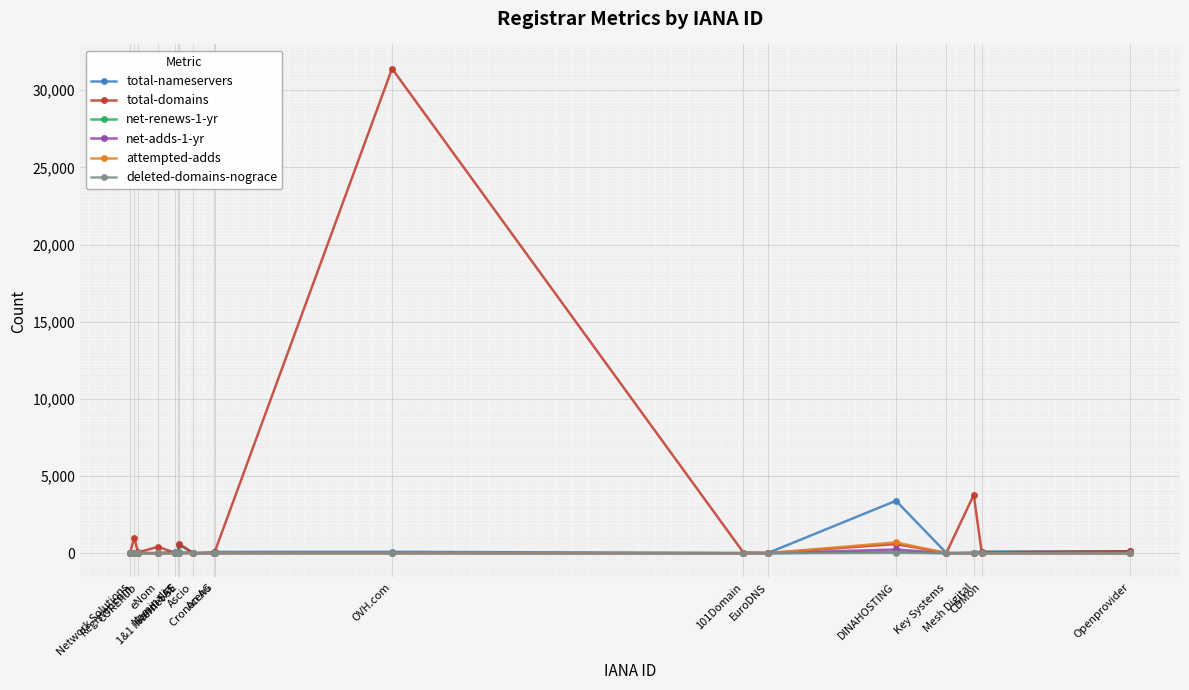

True or false: attempted-adds has more than 0 interior local peaks.

True